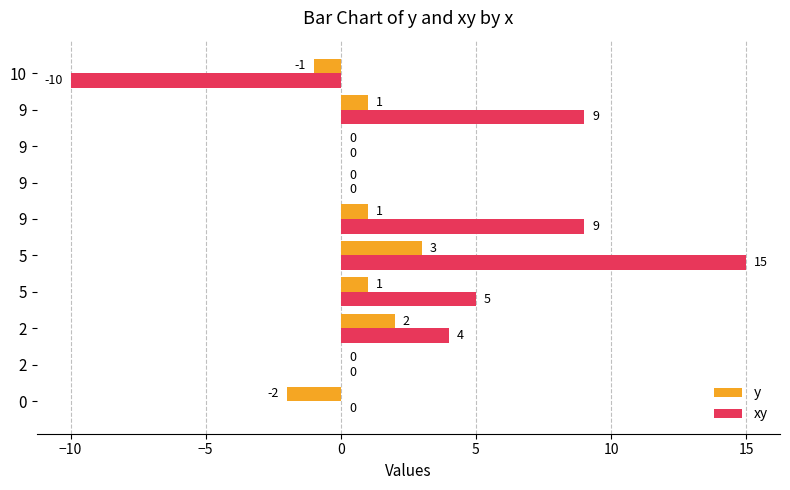

What are all the series names shown in the legend?

y, xy